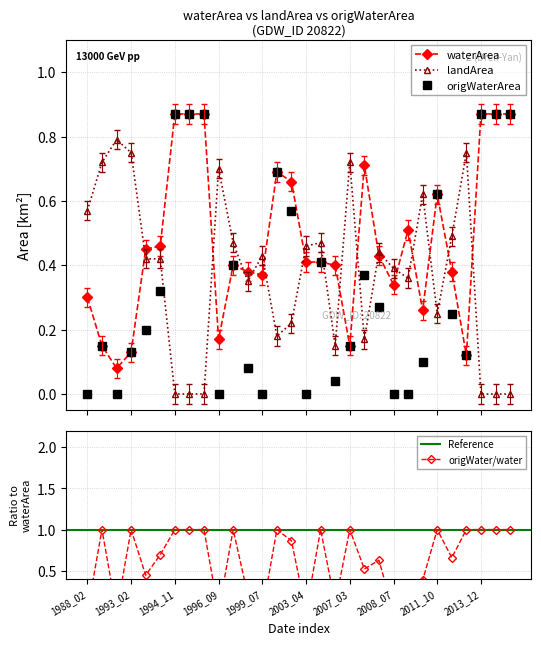

How many values in the landArea series exceed 0?

24